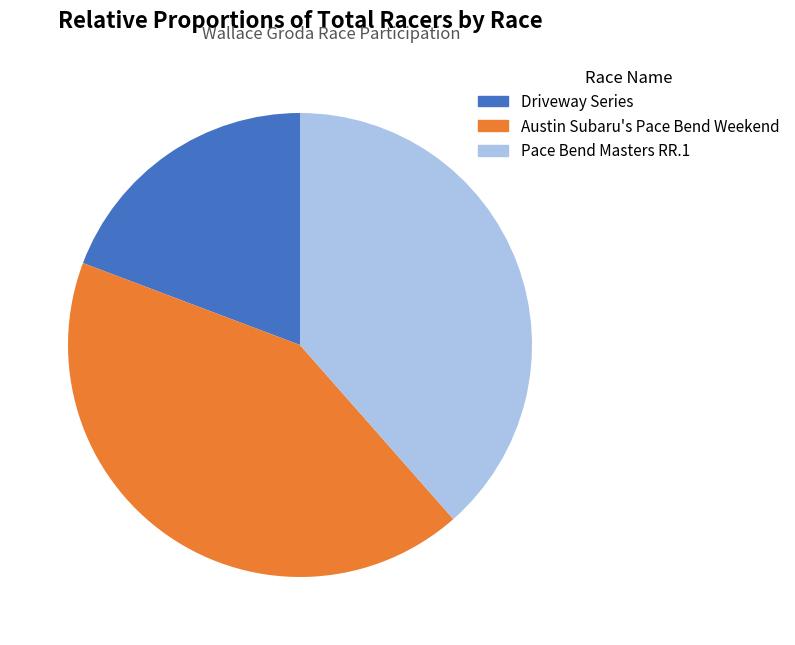

Between Driveway Series and Pace Bend Masters RR.1, which is larger?

Pace Bend Masters RR.1